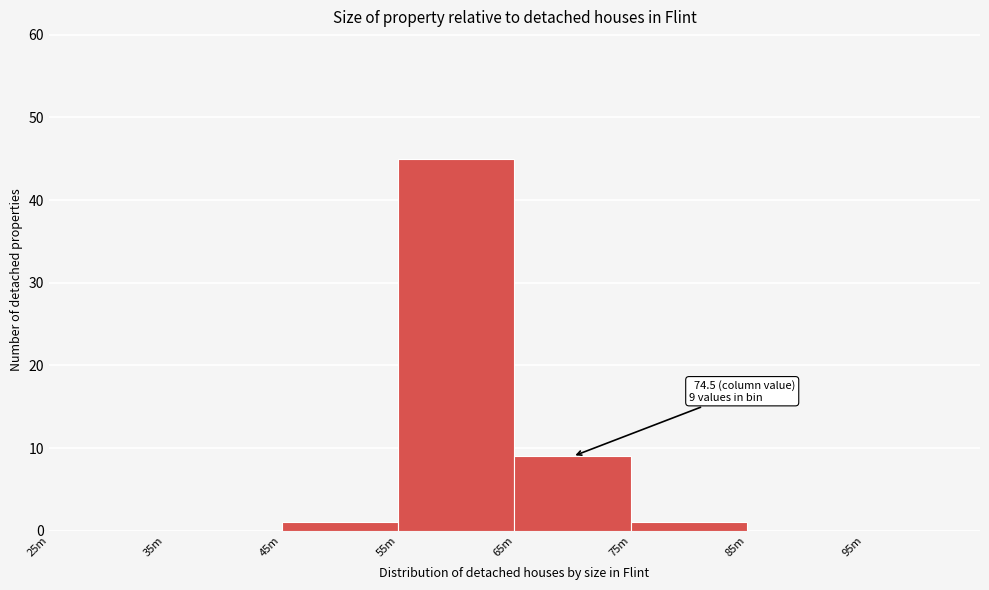

Reading right to left, extract all data points from this chart.

85m=0	75m=1	65m=9	55m=45	45m=1	35m=0	25m=0